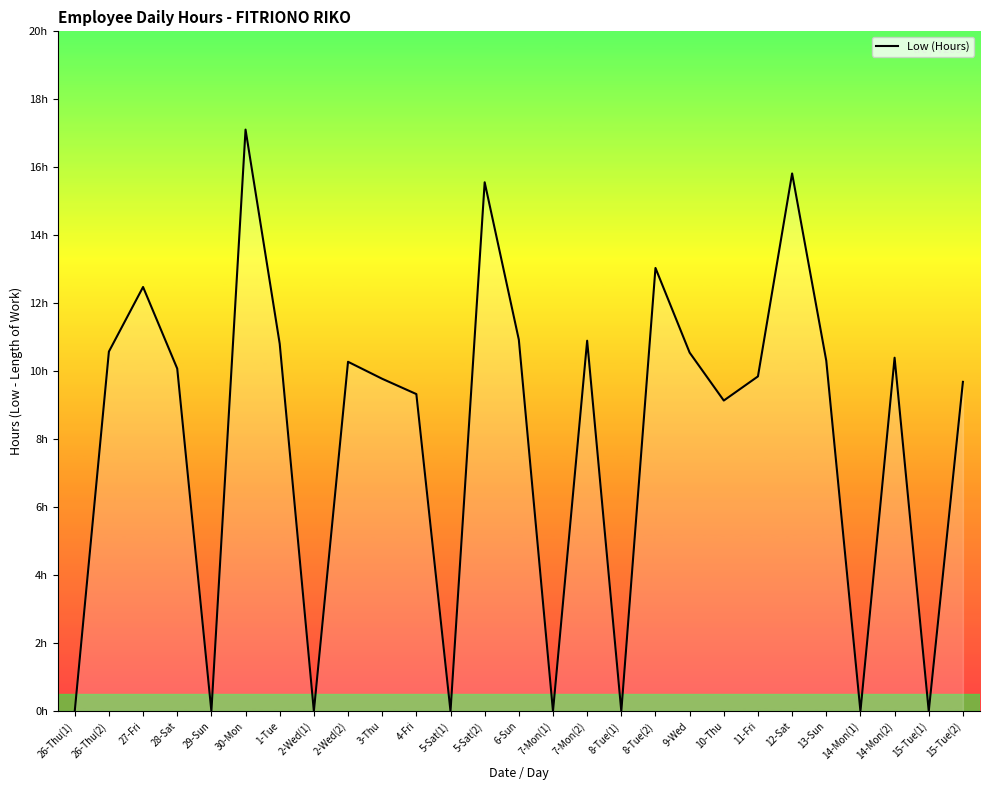

Approximately how many times larger is the value at 5-Sat(2) compared to 8-Tue(2)?

1.2